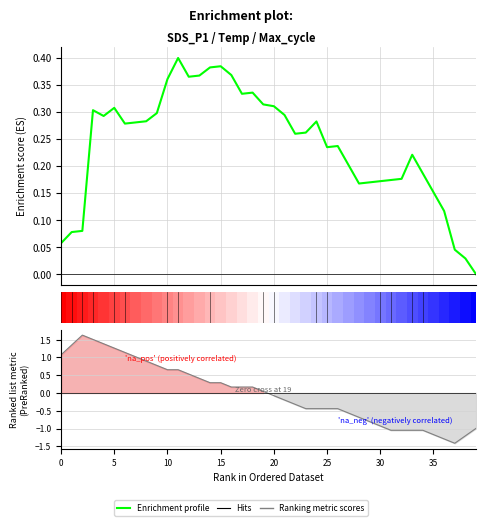

What value does the Ranking metric scores series have at 5?

1.4